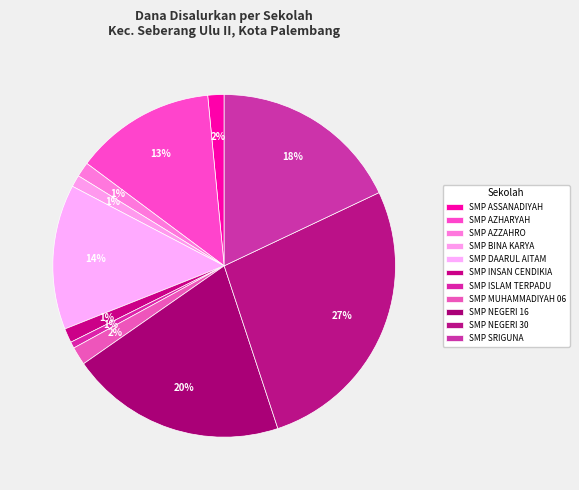

Is it true that SMP DAARUL AITAM is 5% of the pie?

False